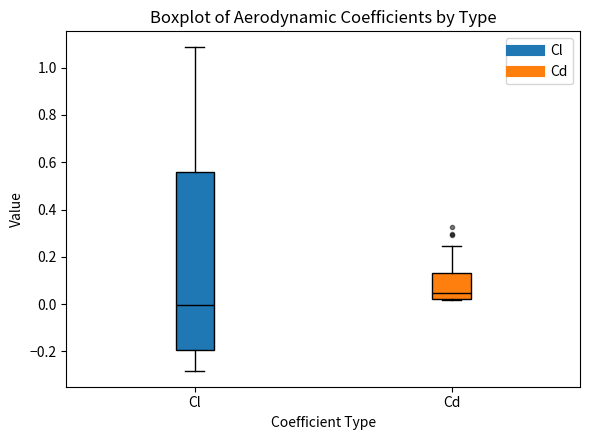

Reading left to right, read every box against the y-axis: the position of its median line, the range the box covers, and the ends of its whiskers. The values are not printed on the chart, so give them approximately, as read against the axis.

Cl: median 0.00, box -0.20 to 0.56, whiskers -0.28 to 1.08
Cd: median 0.04, box 0.02 to 0.14, whiskers 0.02 to 0.24